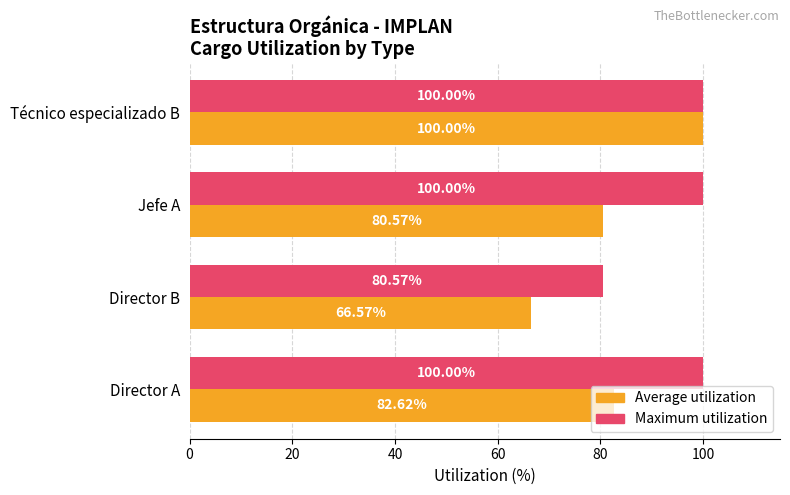

Which series has the largest range (max minus min)?

Average utilization